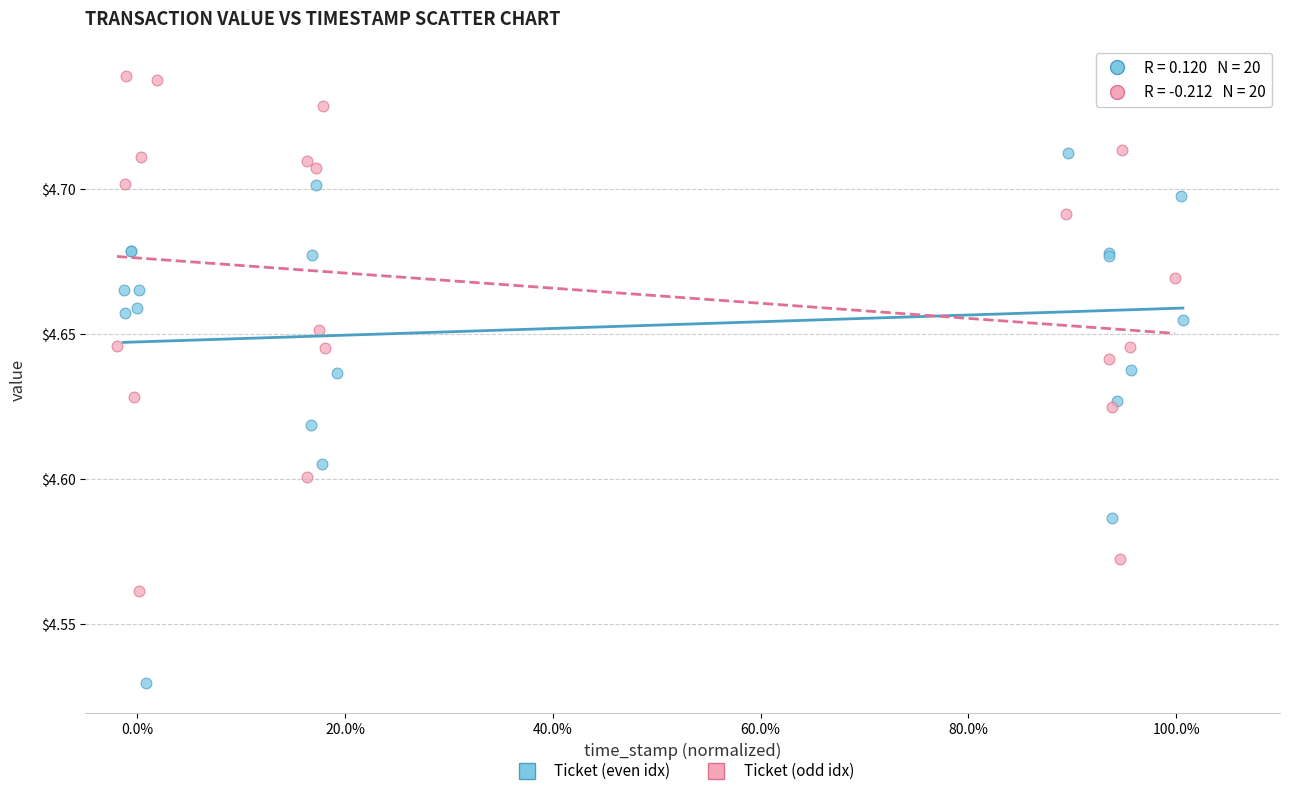

What are all the series names shown in the legend?

Ticket (even idx), Ticket (odd idx)